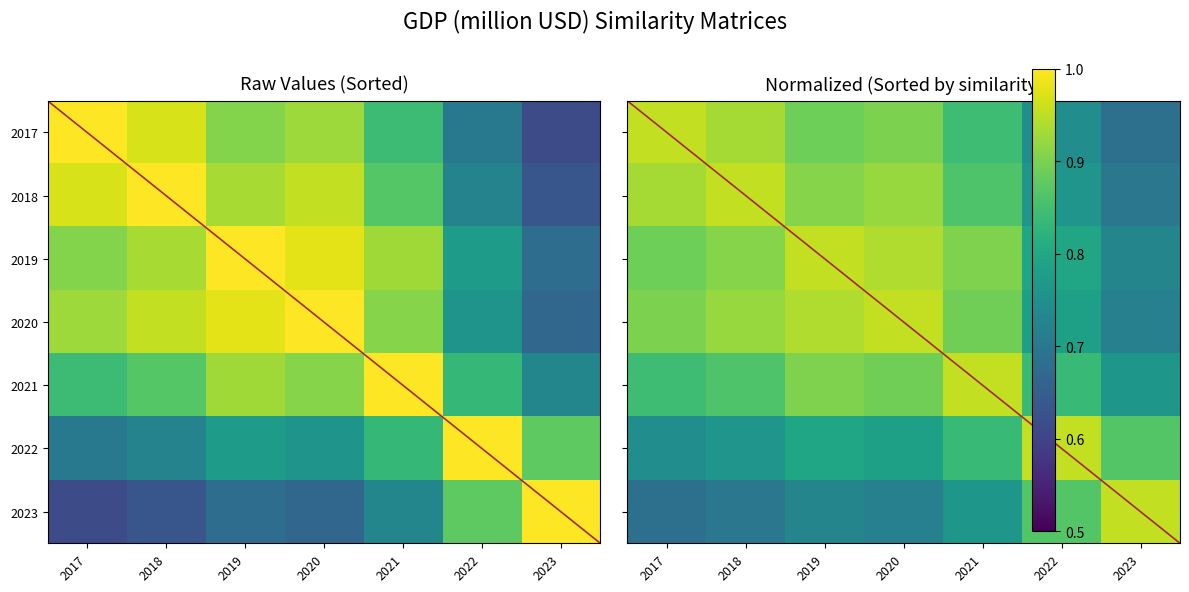

Rank the series at 2017 from lowest to highest value.

2023, 2022, 2021, 2019, 2020, 2018, 2017